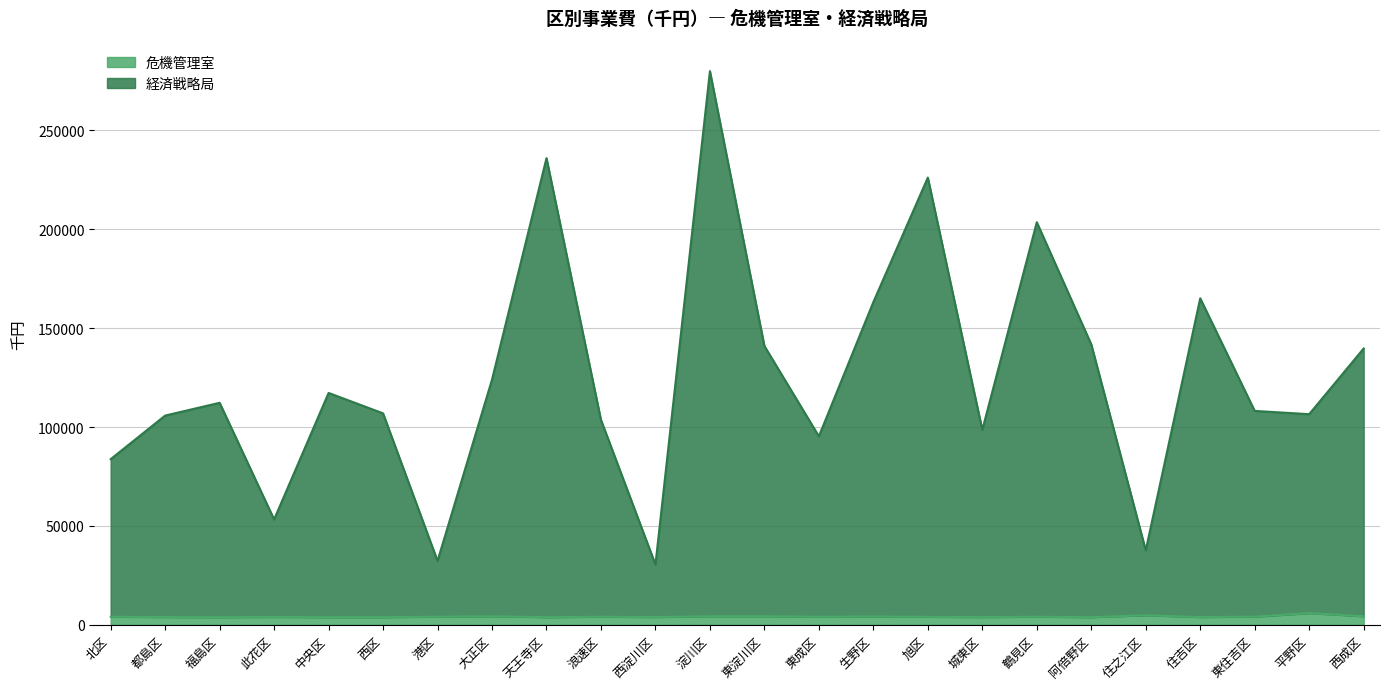

What is the label of the 13th point from the left?

東淀川区